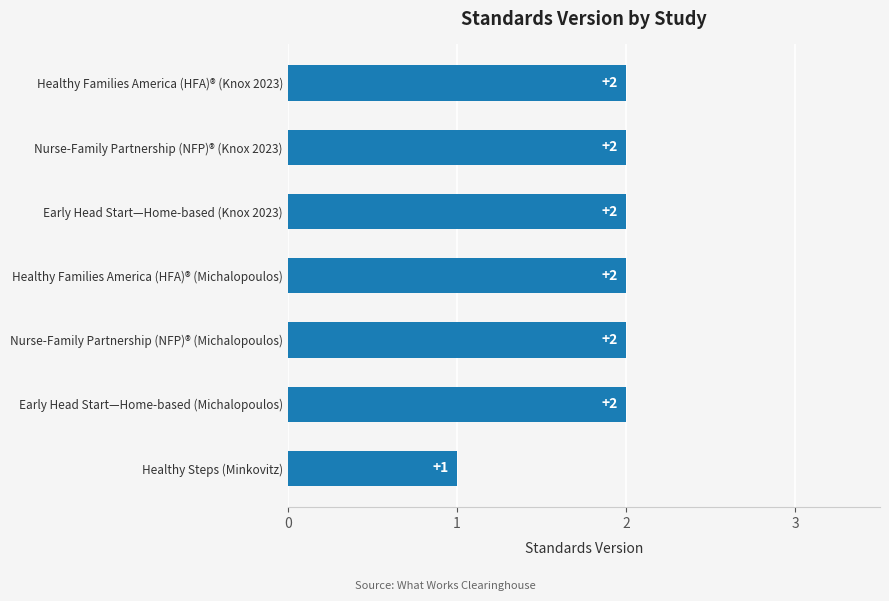

What is the sum of all values?

13